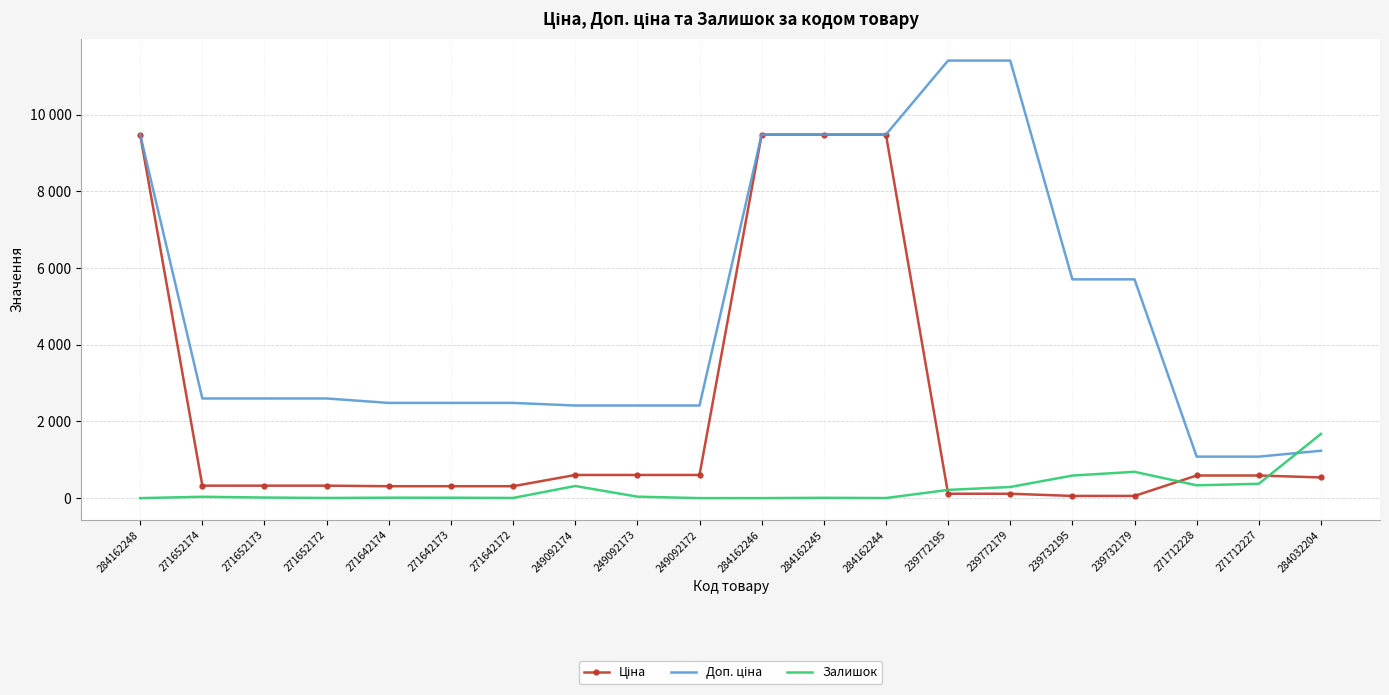

What position from the right is 284162246?

10